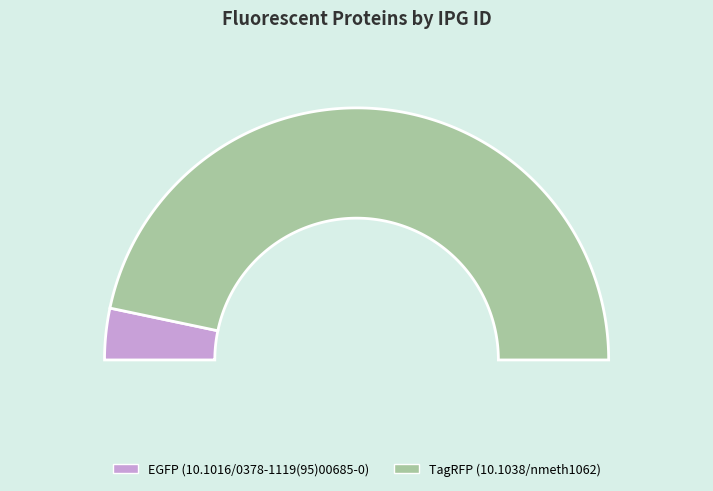

Is the sum of TagRFP (10.1038/nmeth1062) and EGFP (10.1016/0378-1119(95)00685-0) greater than half?

Yes